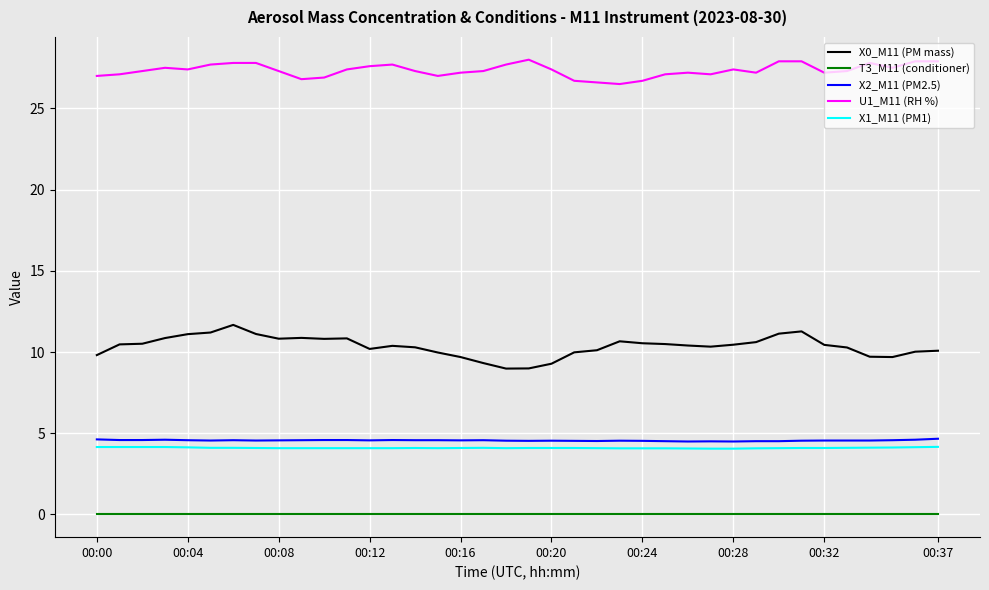

What are all the series names shown in the legend?

X0_M11 (PM mass), T3_M11 (conditioner), X2_M11 (PM2.5), U1_M11 (RH %), X1_M11 (PM1)